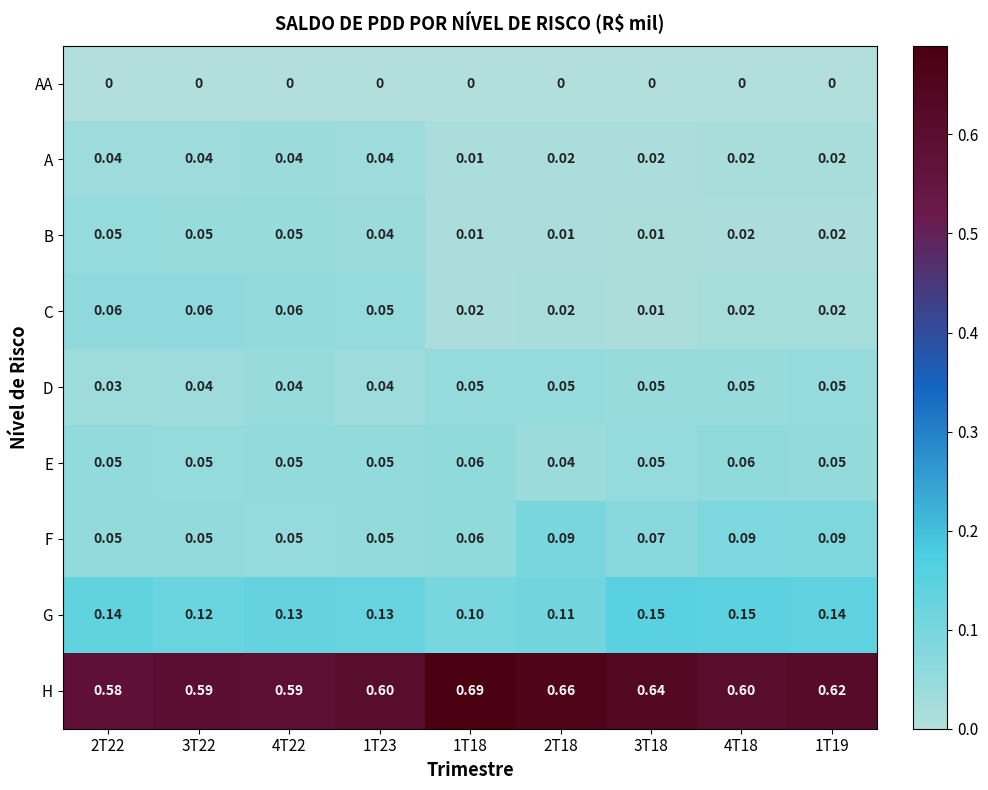

Is the value of B at 1T23 greater than the value of AA at 4T22?

Yes